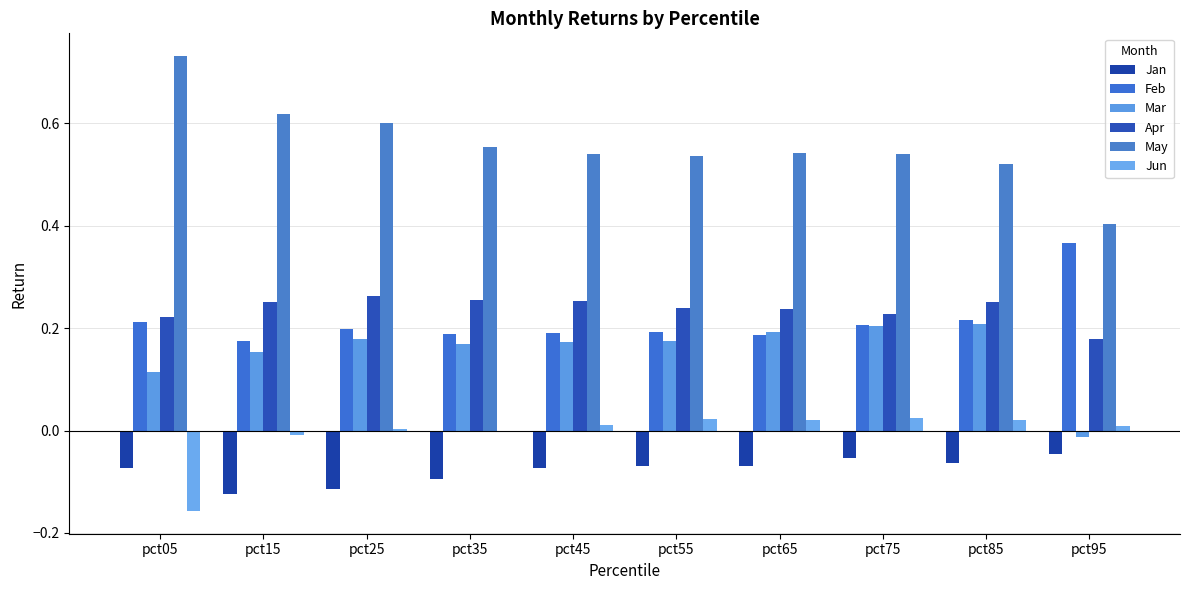

How many categories are shown in the chart?

10